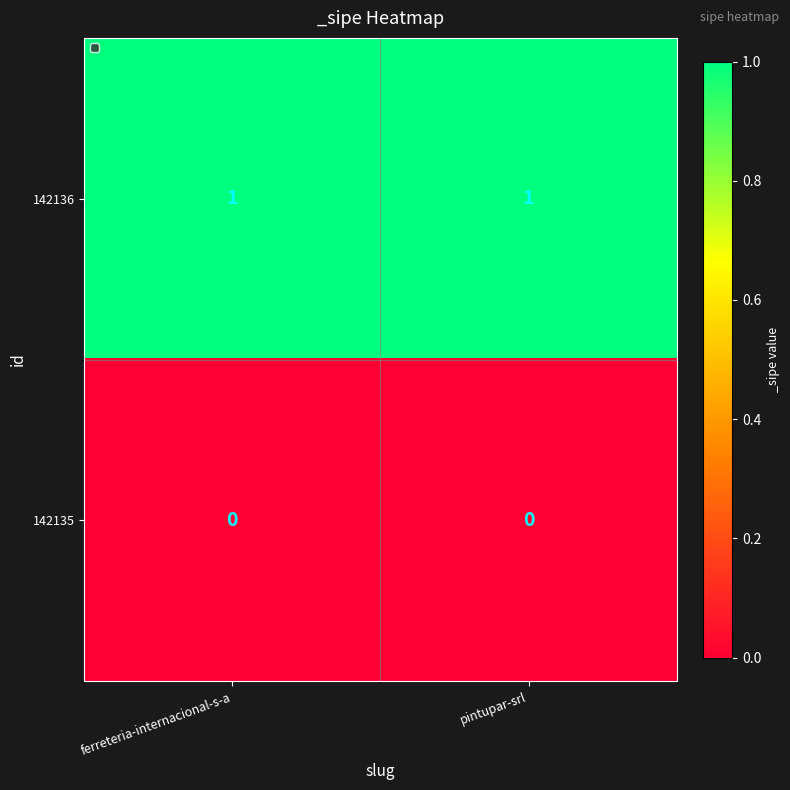

Is the value of 142135 at ferreteria-internacional-s-a greater than the value of 142136 at ferreteria-internacional-s-a?

No